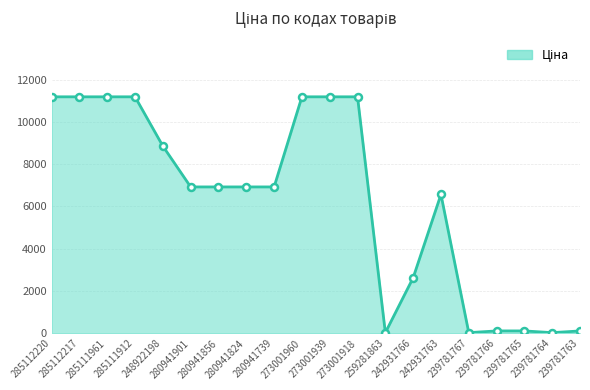

What is the maximum value shown in the chart?

11188.2